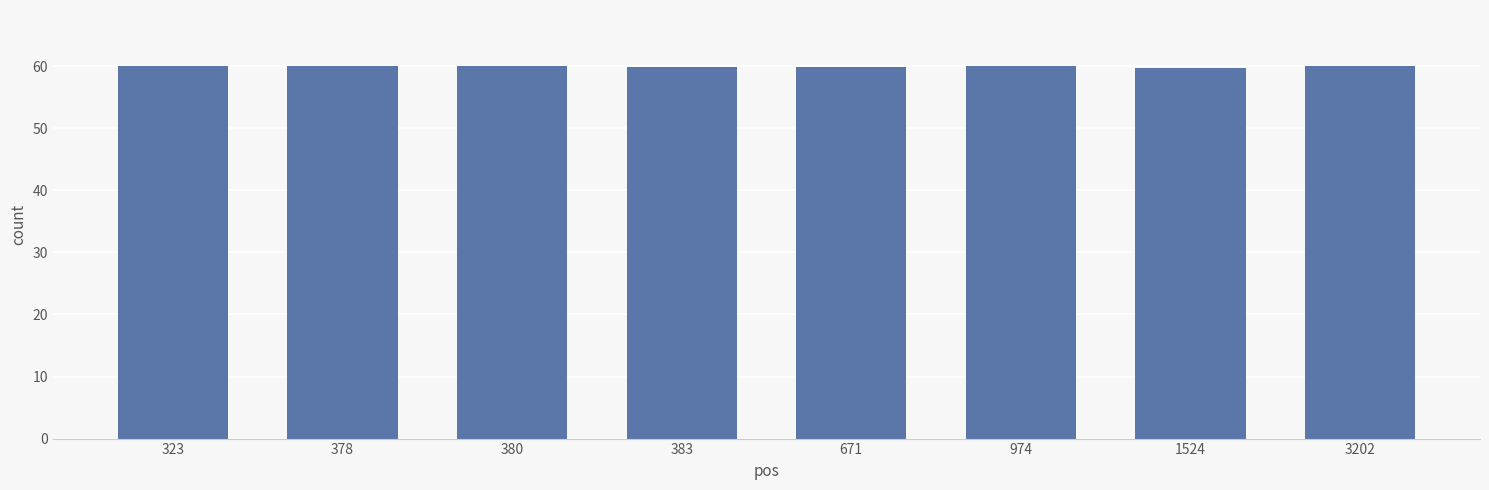

How many data points does each series have?

8